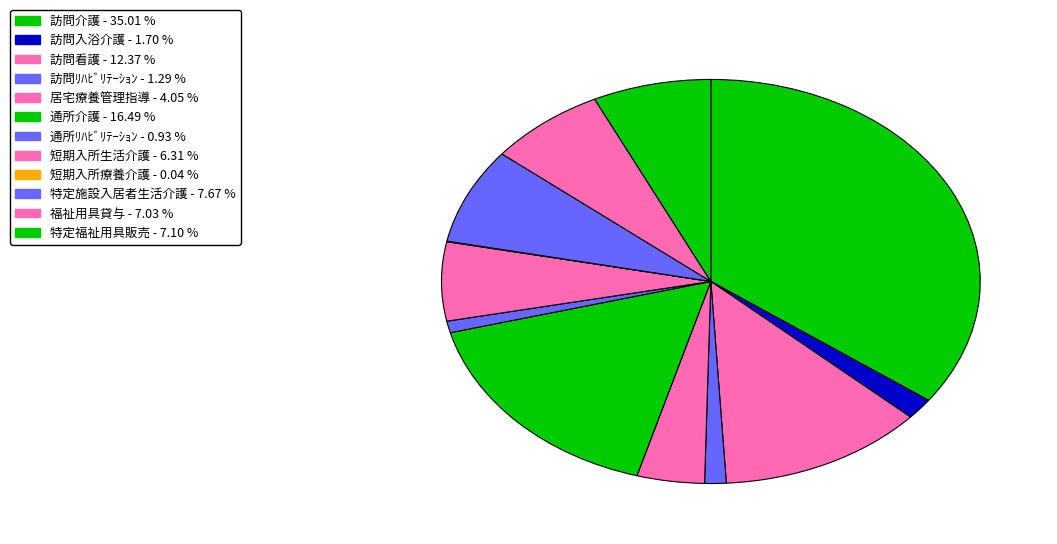

Between 居宅療養管理指導 and 訪問介護, which is larger?

訪問介護